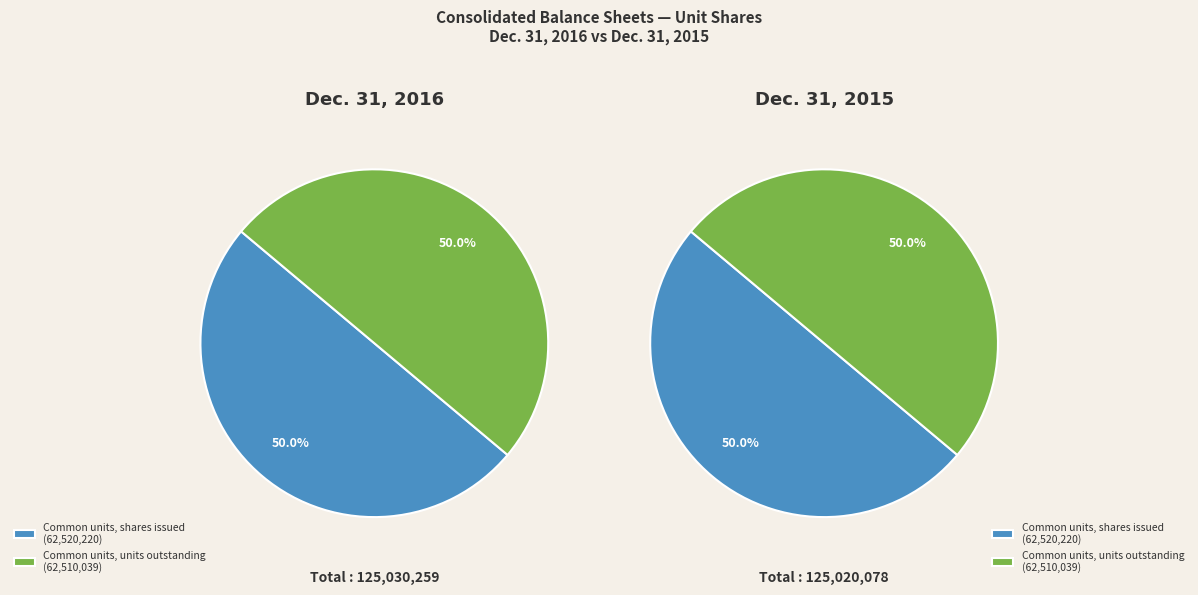

What percentage is the Common units, shares issued slice, to the nearest percent?

50%